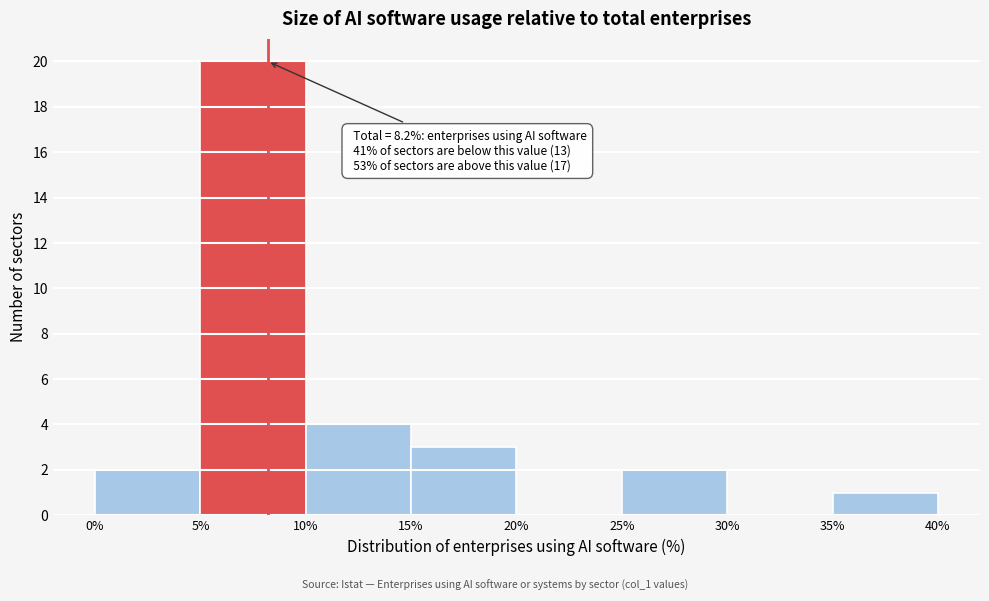

Over which range of the x-axis is the bar tallest?

5% to 10%